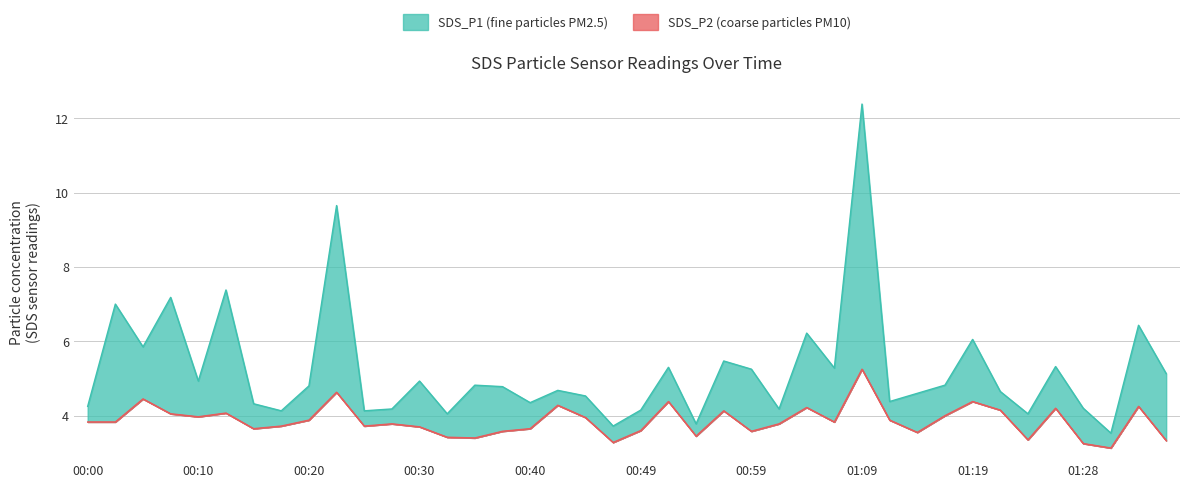

What are all the series names shown in the legend?

SDS_P1, SDS_P2